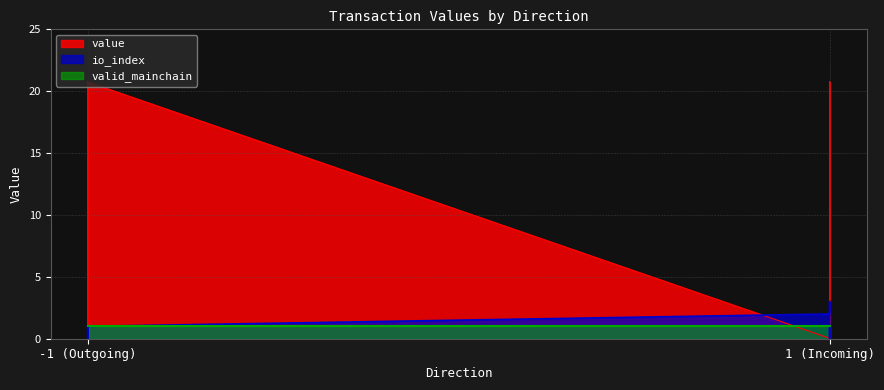

Is the value of io_index at 1 (Incoming) greater than the value of value at 1 (Incoming)?

Yes